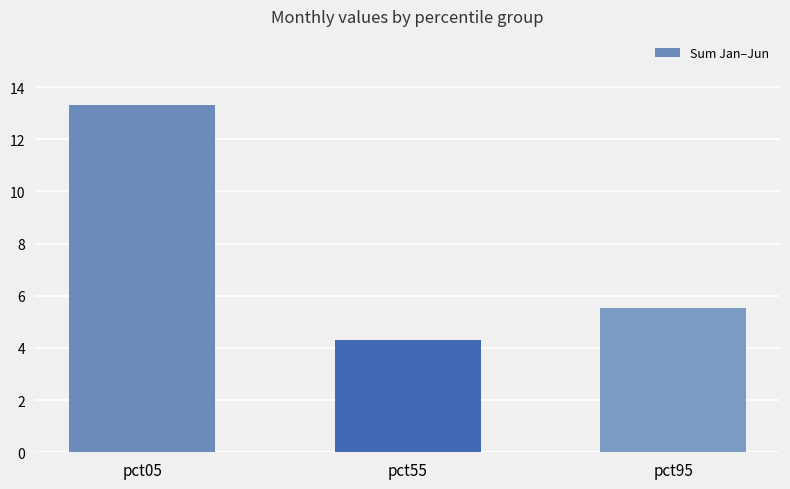

True or false: the data shows 13.3 at pct05.

True